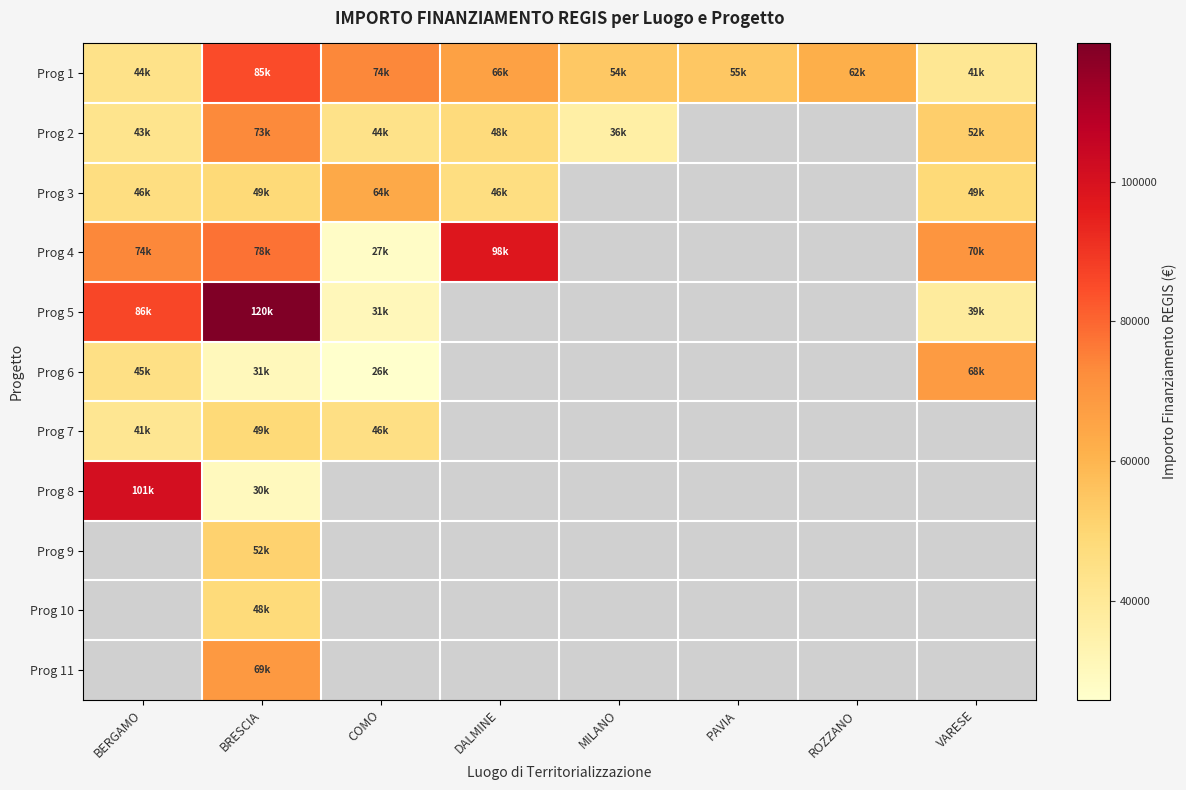

Between BERGAMO and PAVIA, which series saw the biggest shift?

Prog 1